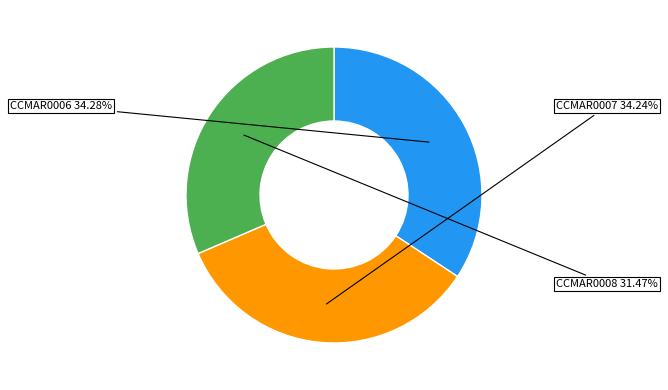

Count the number of slices in the pie.

3